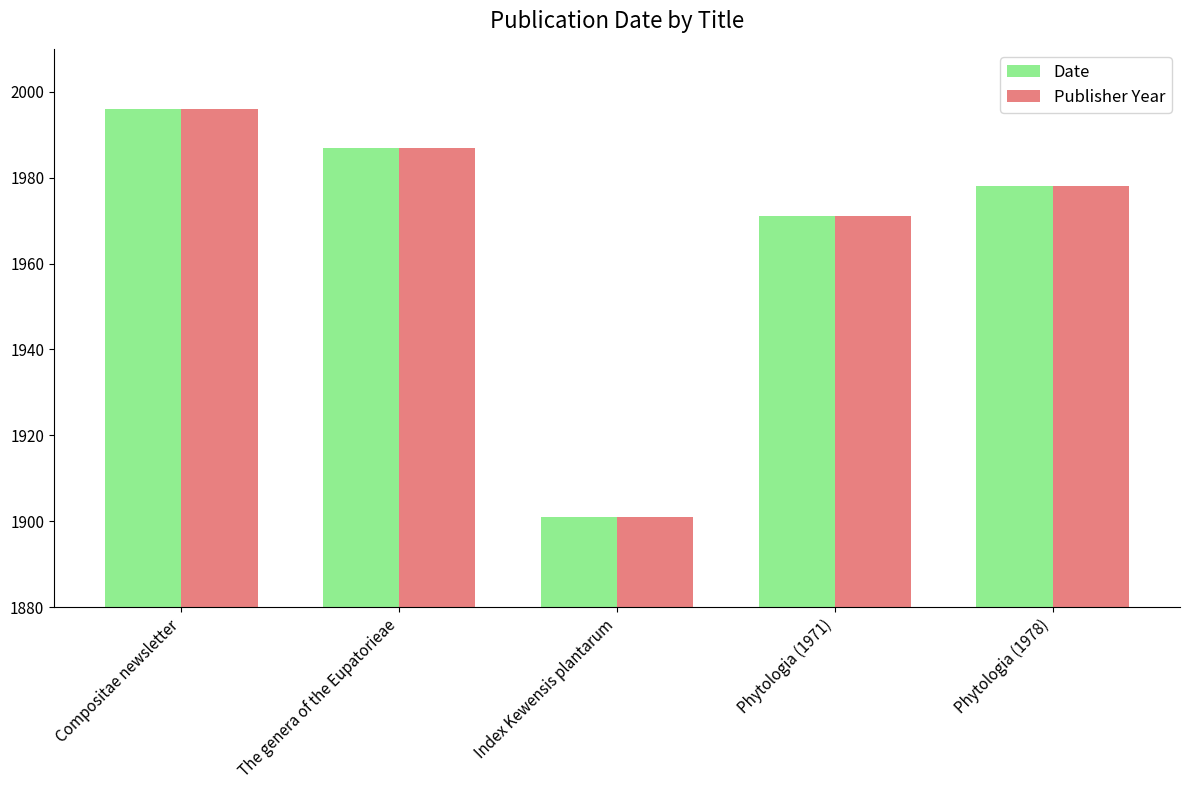

At which label does Date first exceed 1978?

Compositae newsletter